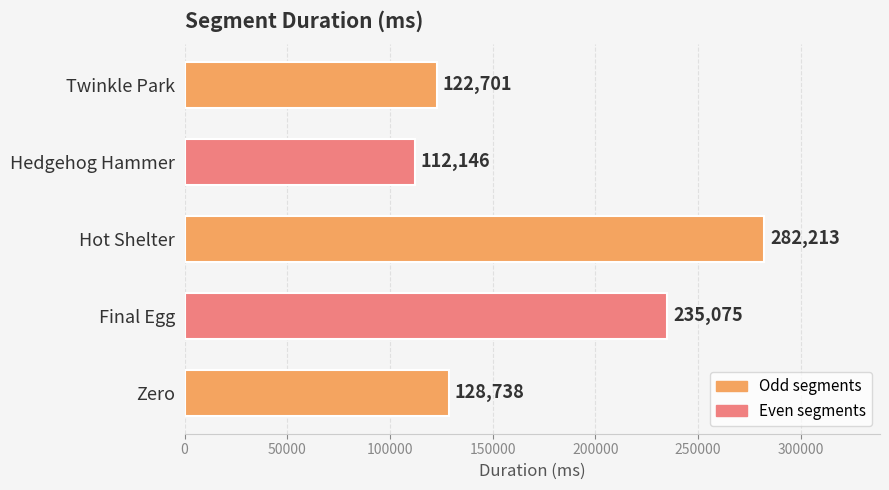

How many data points does each series have?

5